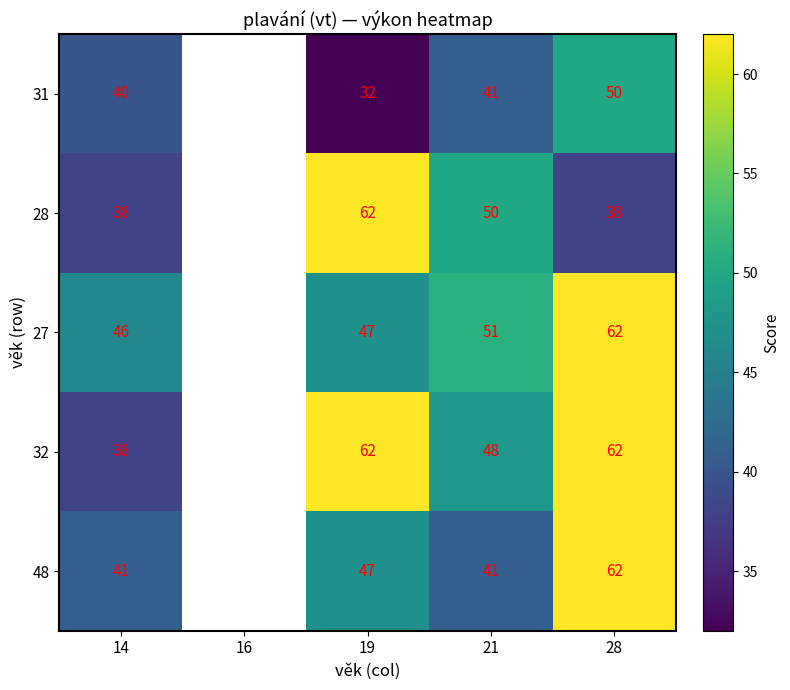

What is the difference between the 32 values at 28 and 21?

14